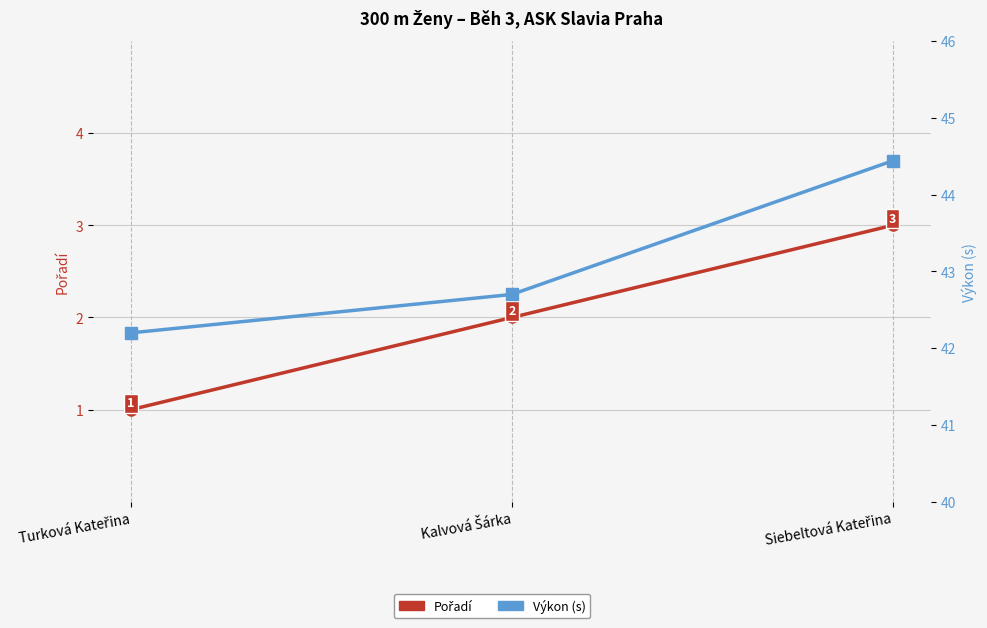

The value of Výkon (s) at Turková Kateřina is 42.2. True or false?

True